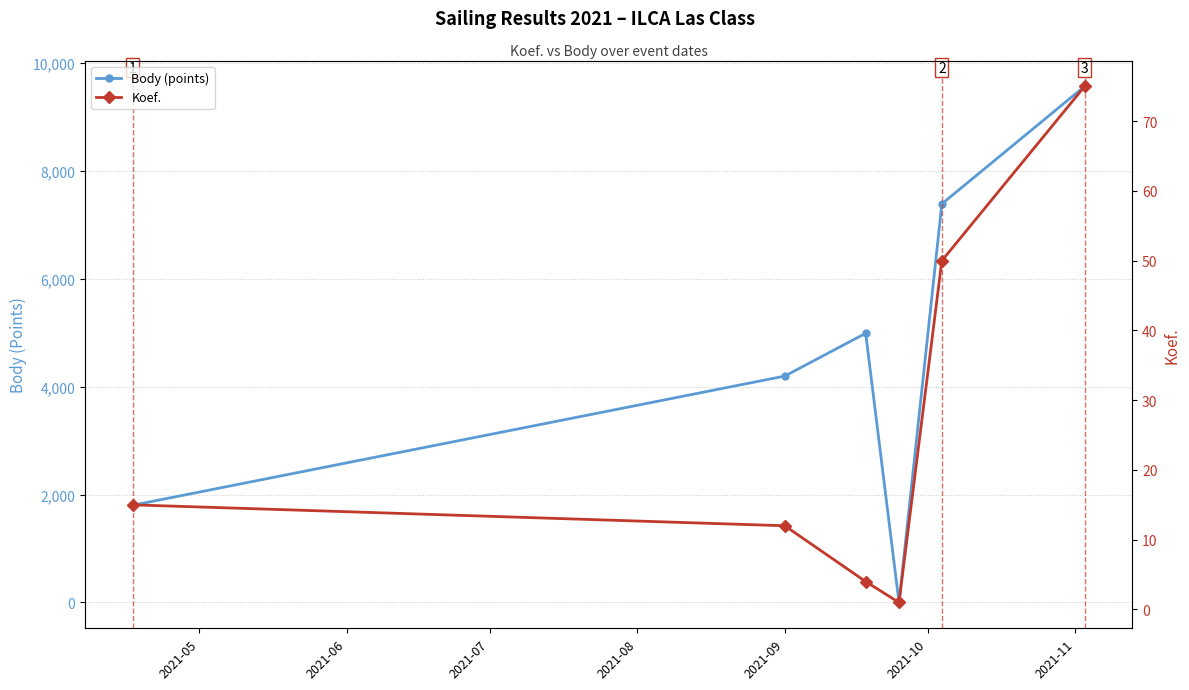

What is the highest value of the Body (points) series?

9565